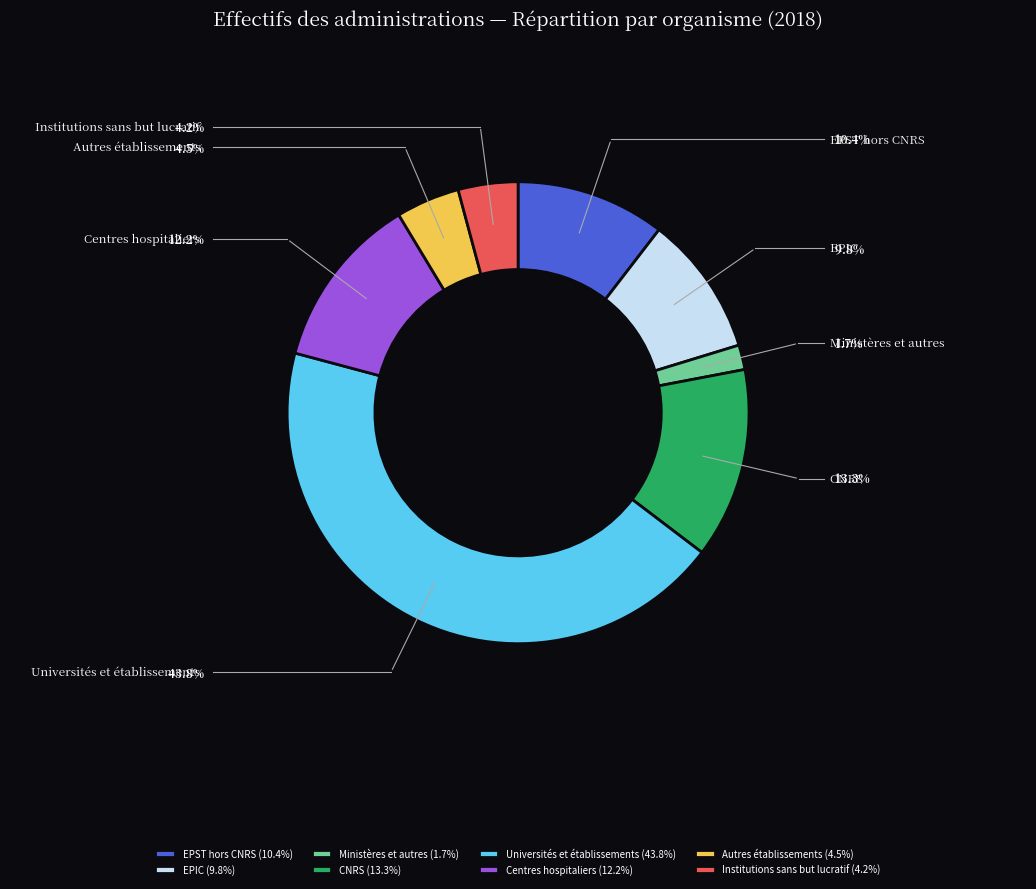

Is it true that EPIC is 10% of the pie?

True